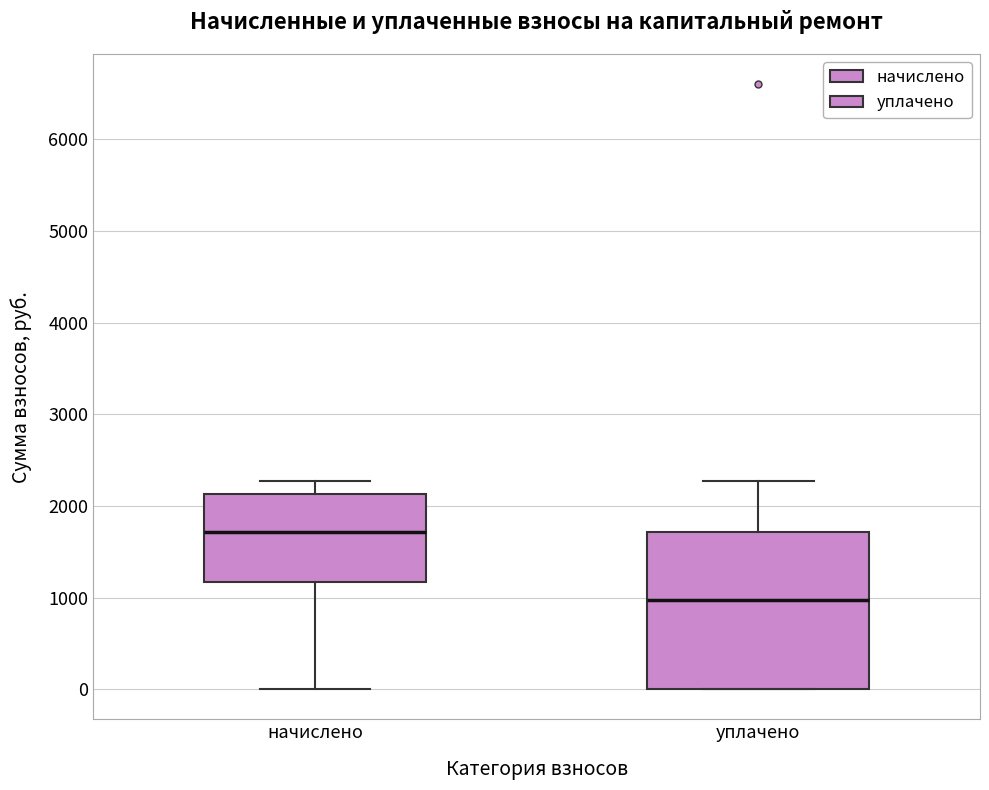

Where does the upper whisker of the box for начислено end on the y-axis? The values are not printed on the chart, so give them approximately, as read against the axis.

2300